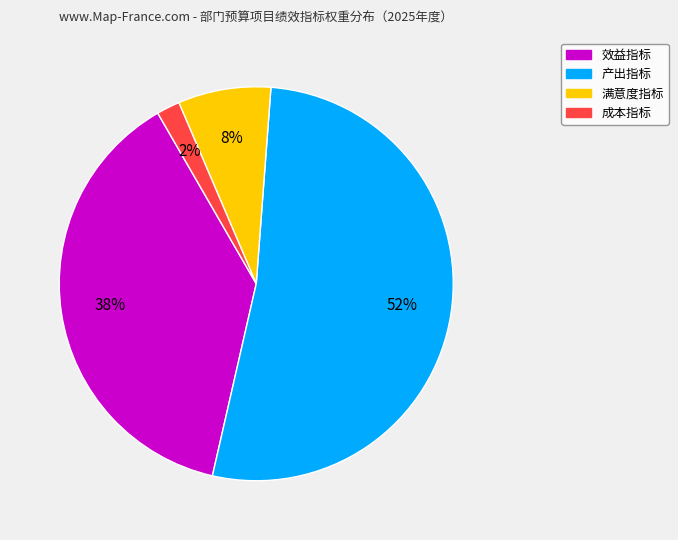

Do 效益指标 and 成本指标 together represent more than half of the pie?

No